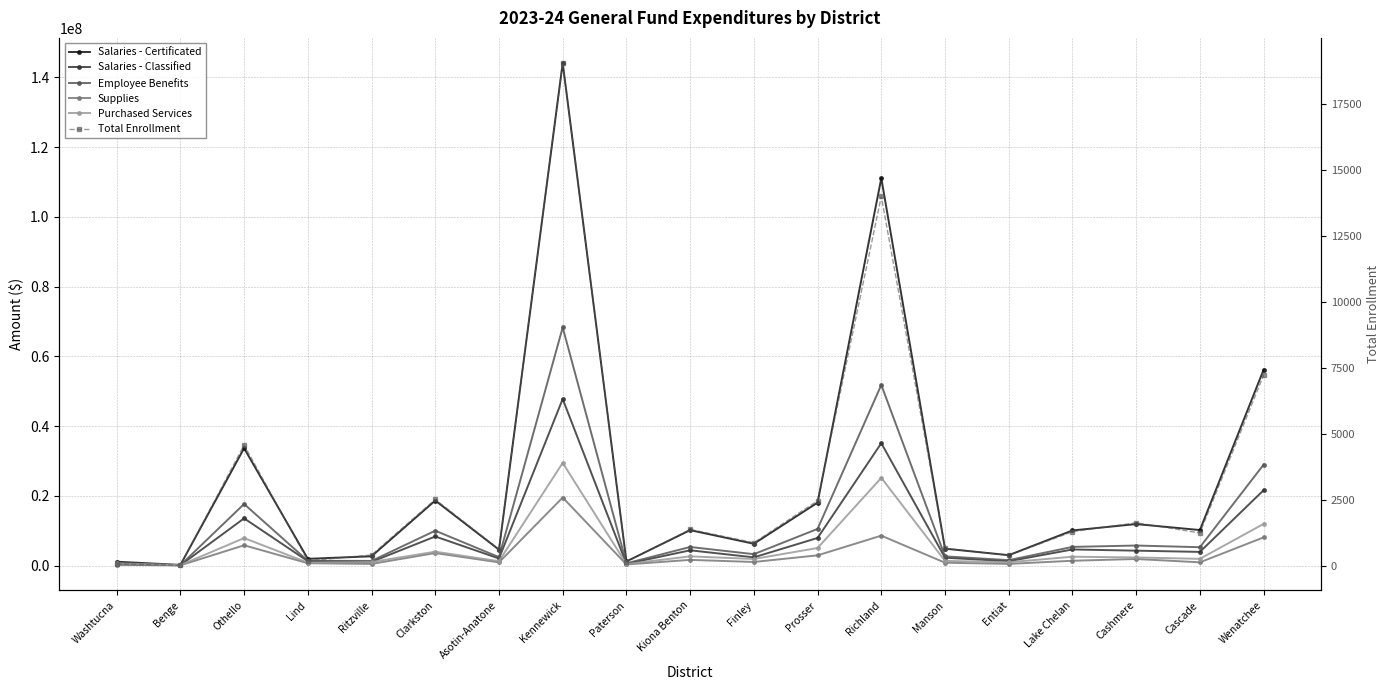

What is the smallest value displayed?

11.0